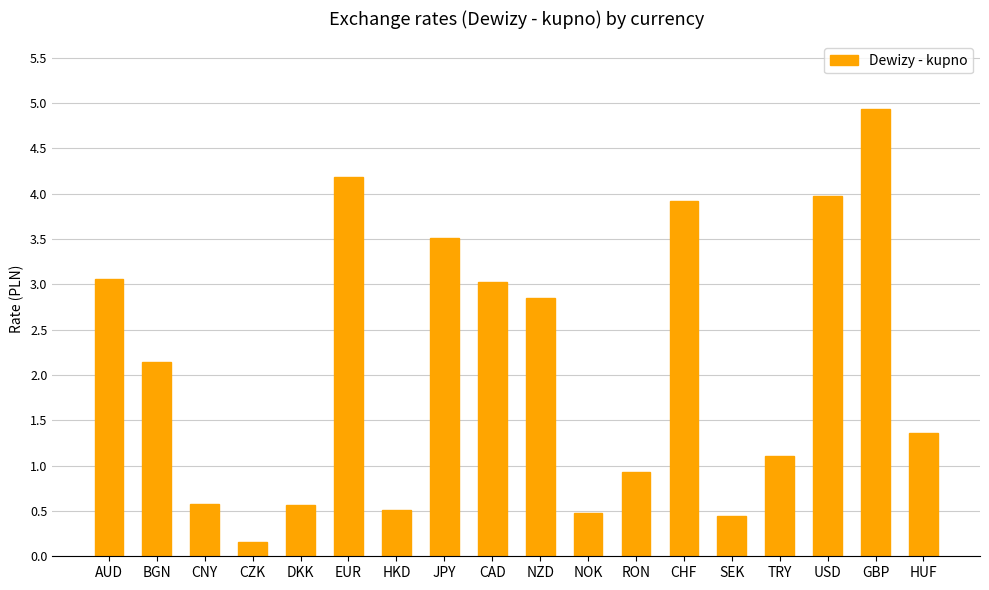

What is the difference between the maximum and minimum values?

4.8